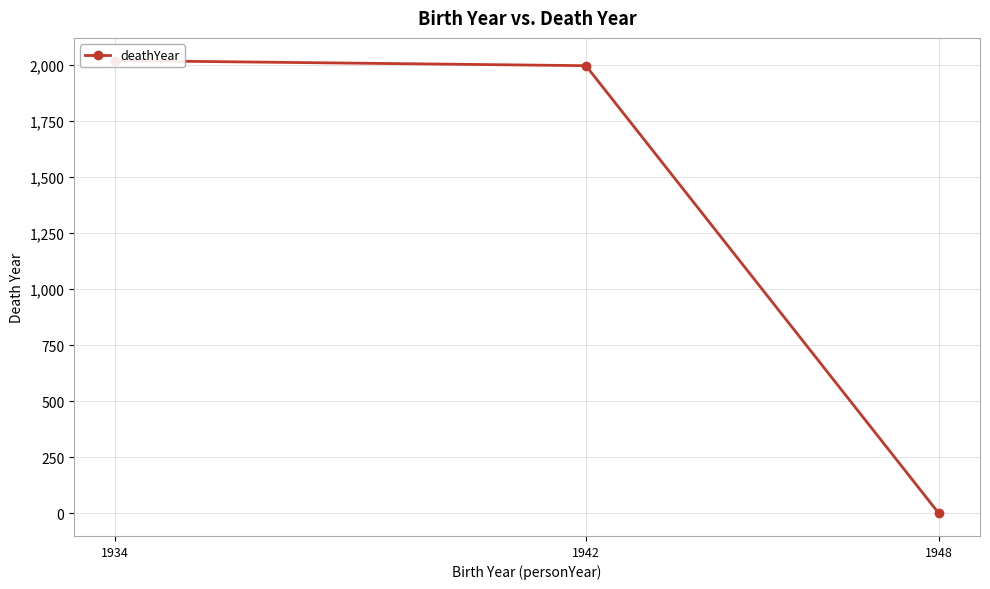

Reading left to right, transcribe all the data shown in this chart.

1934=2019	1942=1996	1948=0